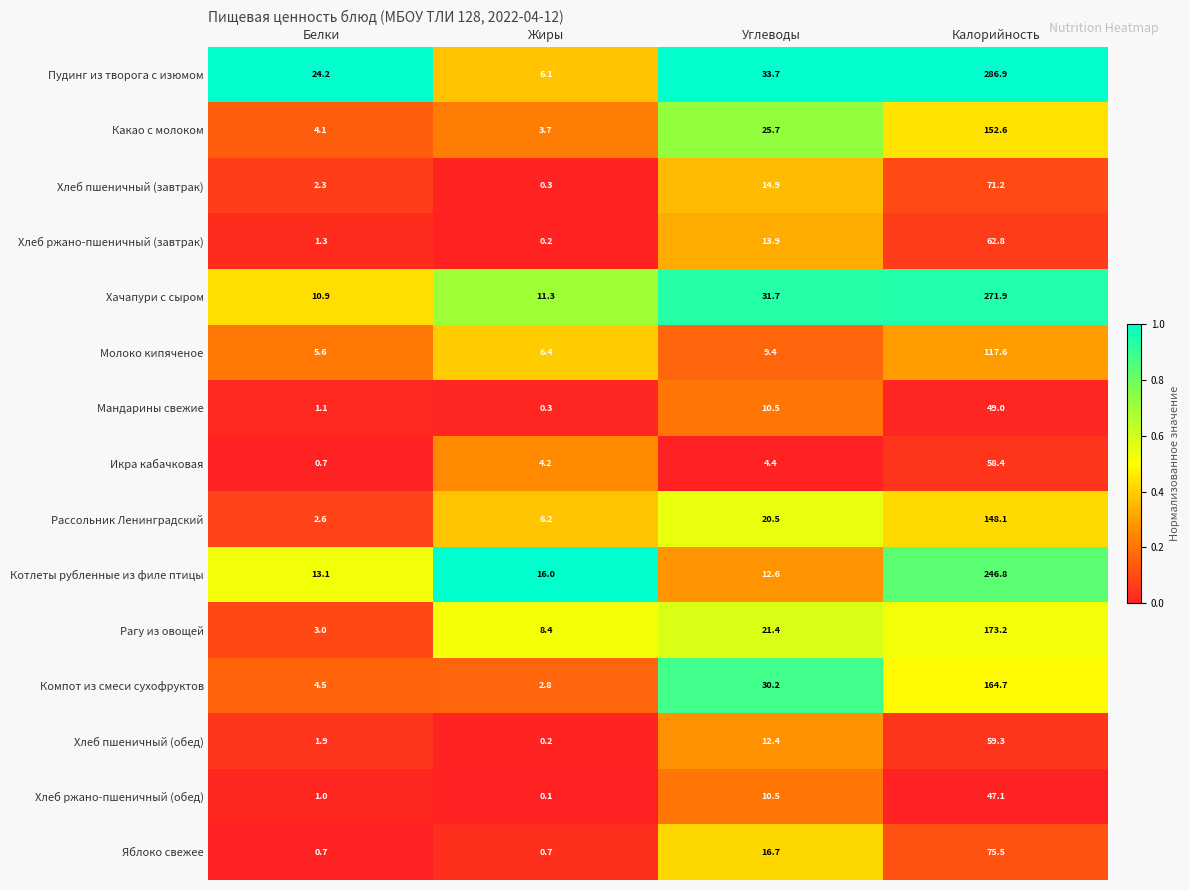

What is the spread (max minus min) of values at Калорийность?

239.8